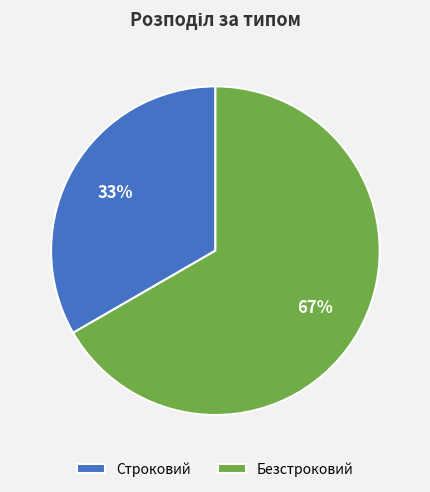

Does any single category account for the majority?

Yes